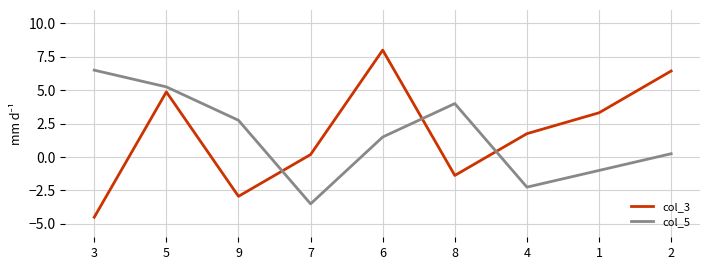

Which series has the largest total across all categories?

col_3